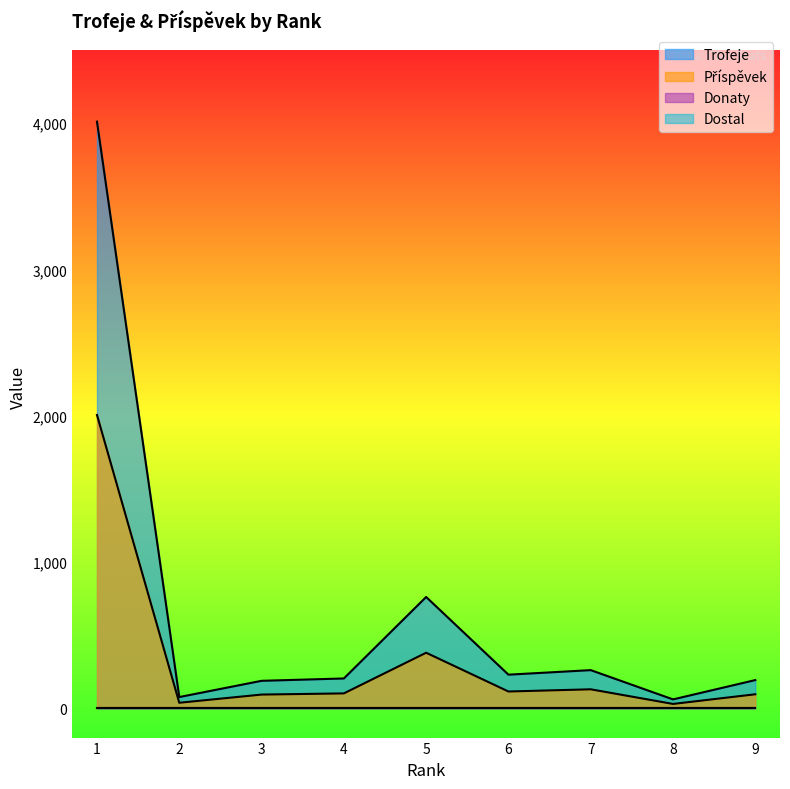

What is the total value across all series at 8?

91